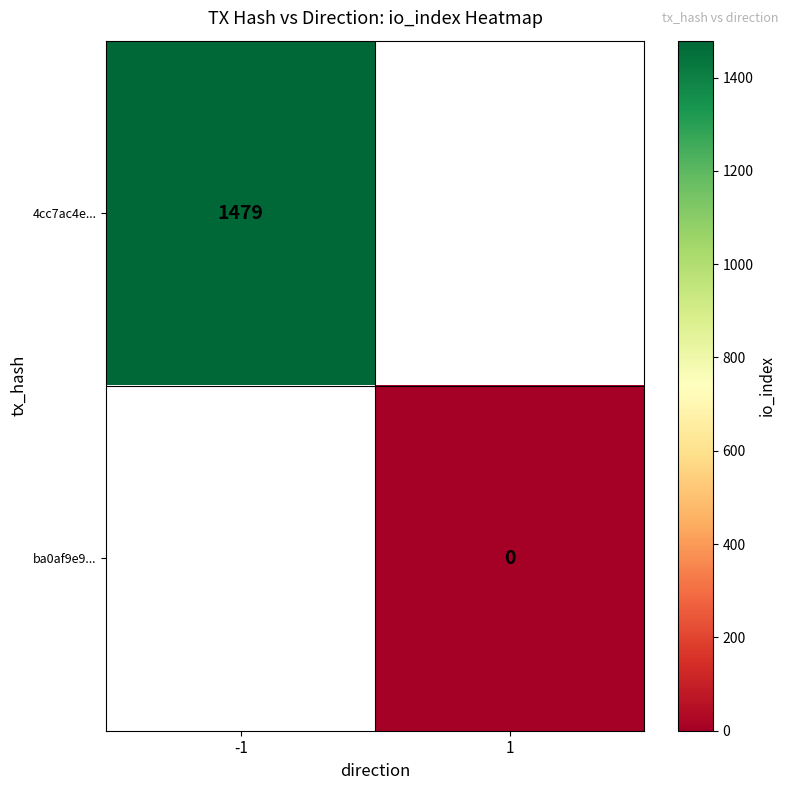

The 4cc7ac4e... series shows 570.9 at -1. True or false?

False